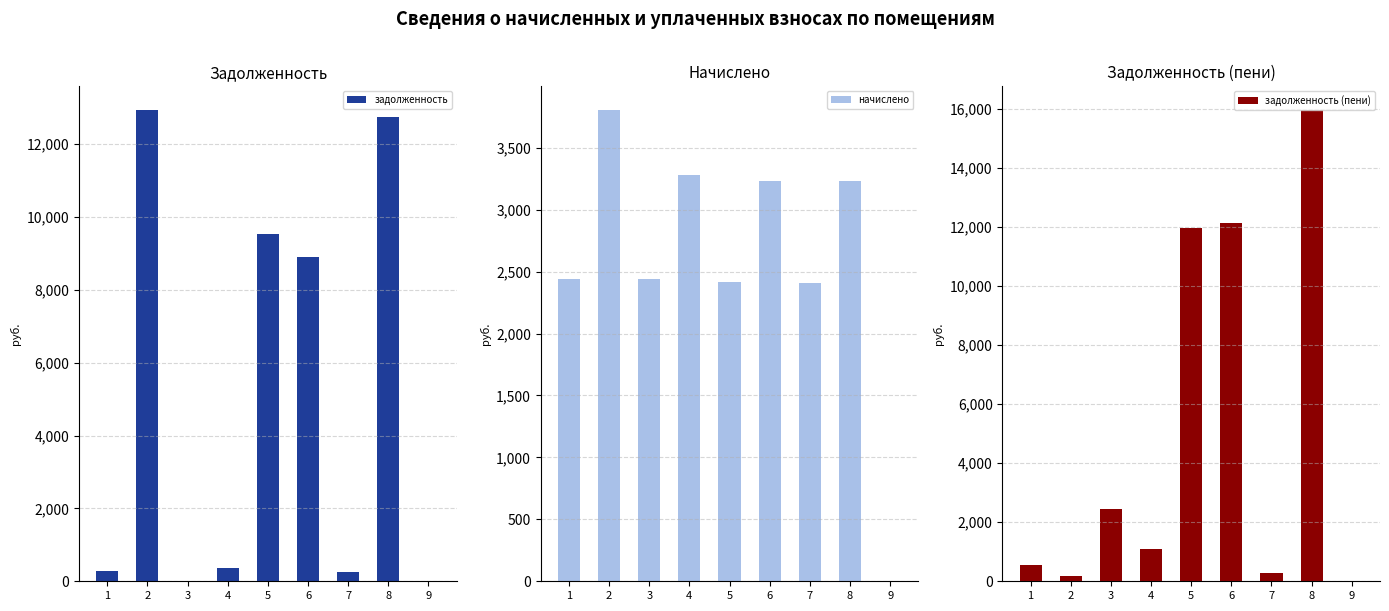

Is the value of задолженность at 5 greater than the value of задолженность (пени) at 4?

Yes